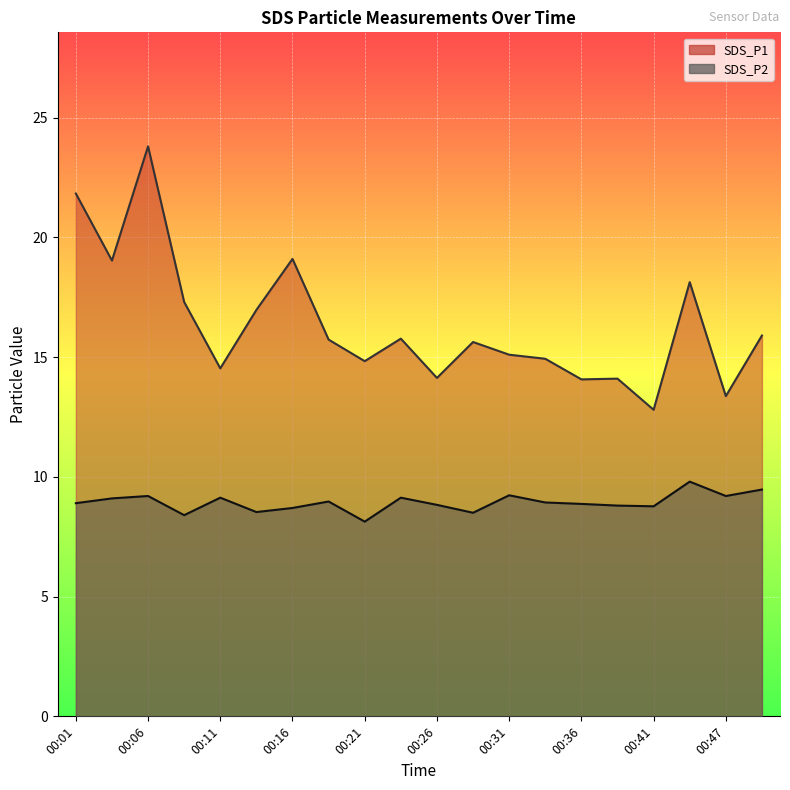

The SDS_P2 series shows 9.2 at 00:31. True or false?

True